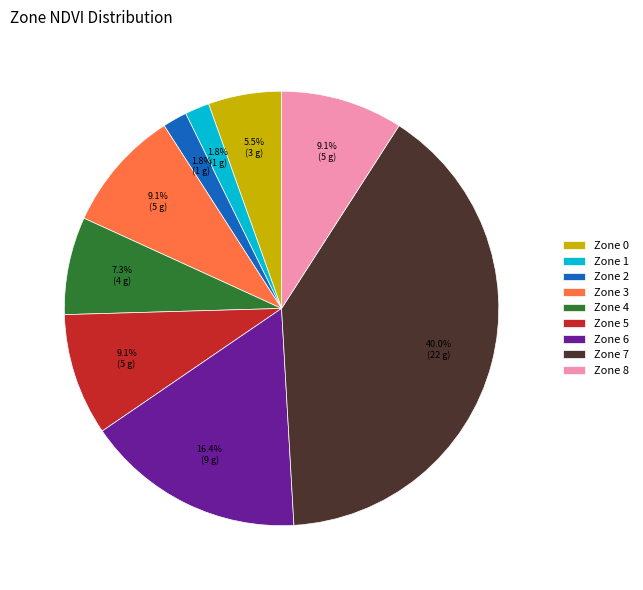

To the nearest percent, what is the difference between the largest and smallest slice percentages?

38%